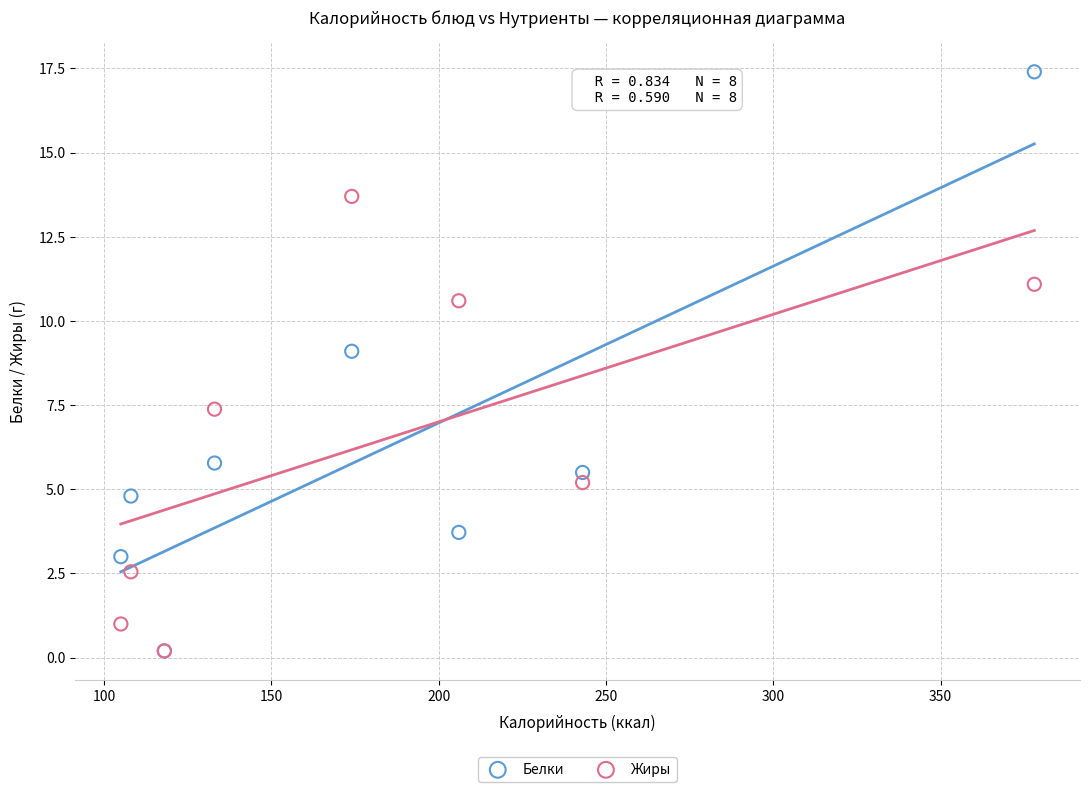

In the Белки series, what Y value is closest to 8?

9.1